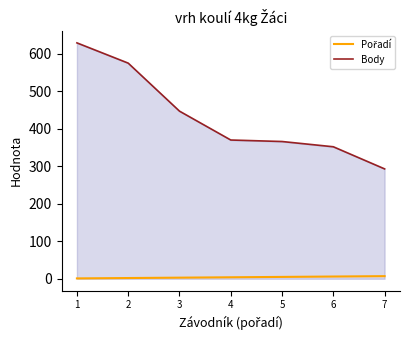

Where is Body nearest to the value 461?

3